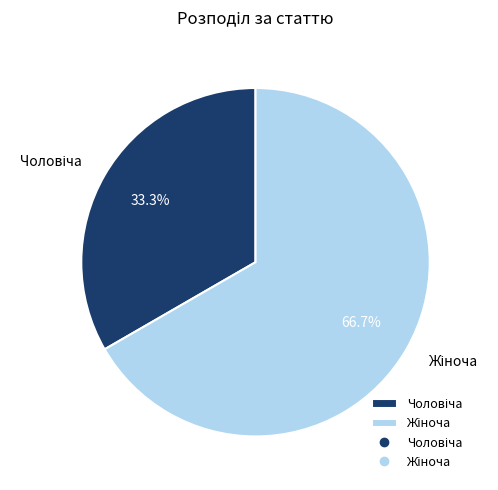

Is there any slice that represents more than half of the pie?

Yes